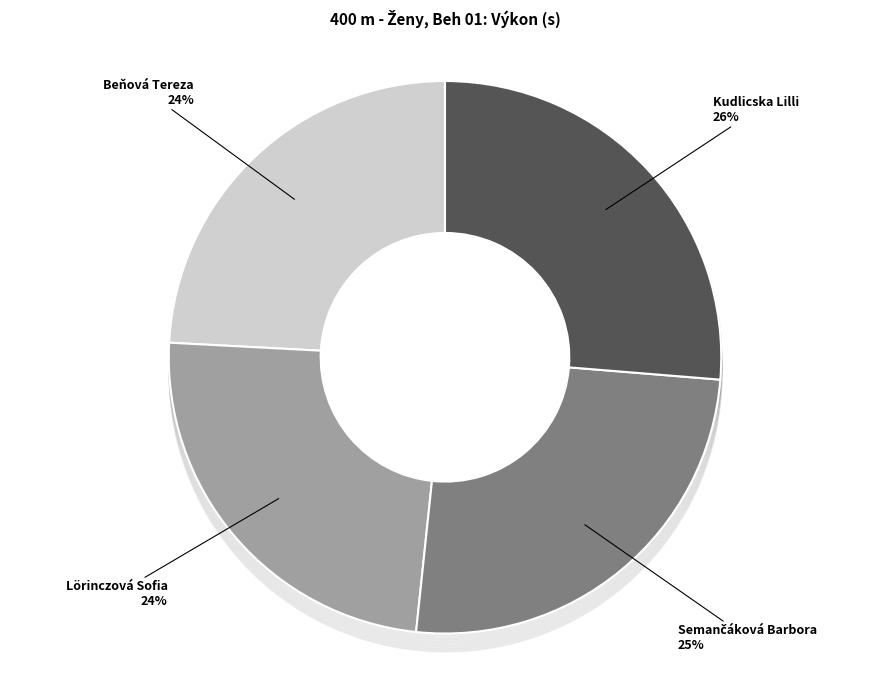

Which category has the biggest portion of the pie?

Kudlicska Lilli